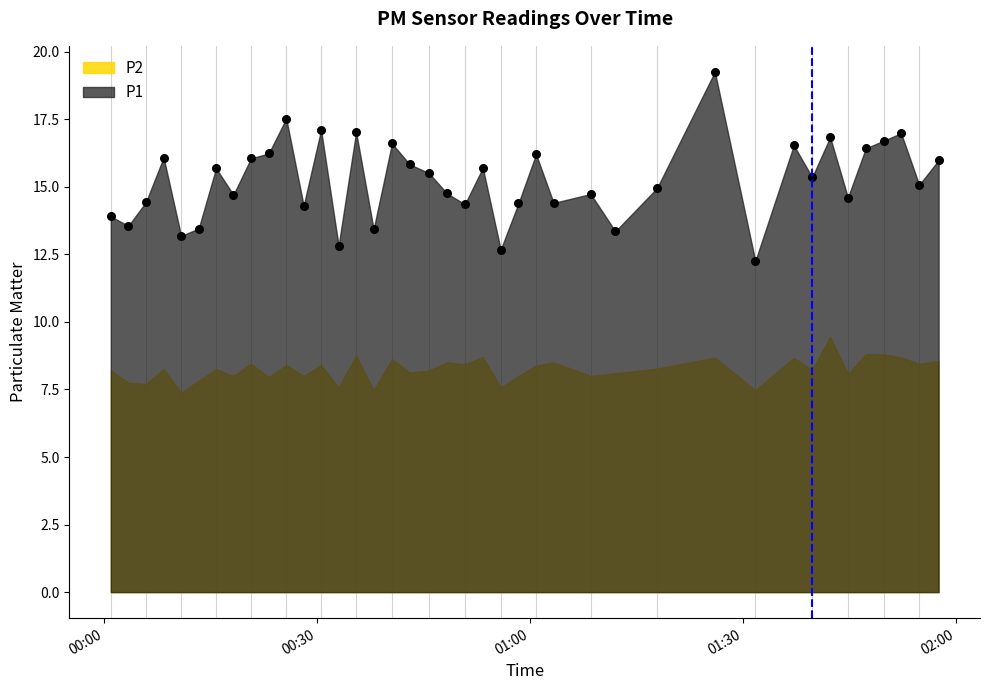

What is the range of Y values (max minus min)?

7.0